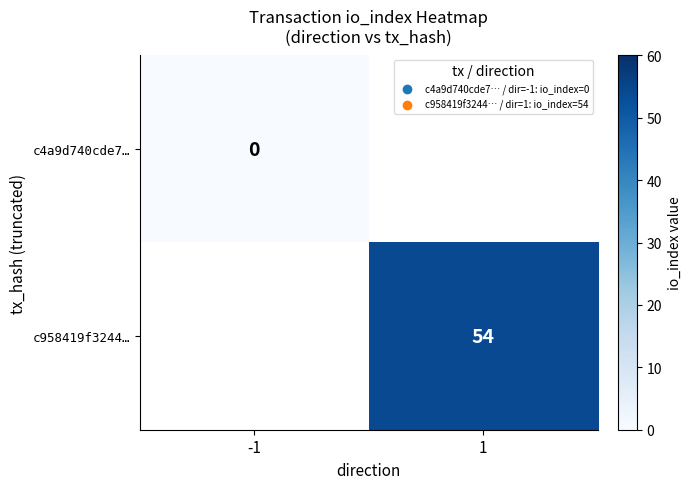

True or false: c958419f3244… has a value of 54 at 1.

True